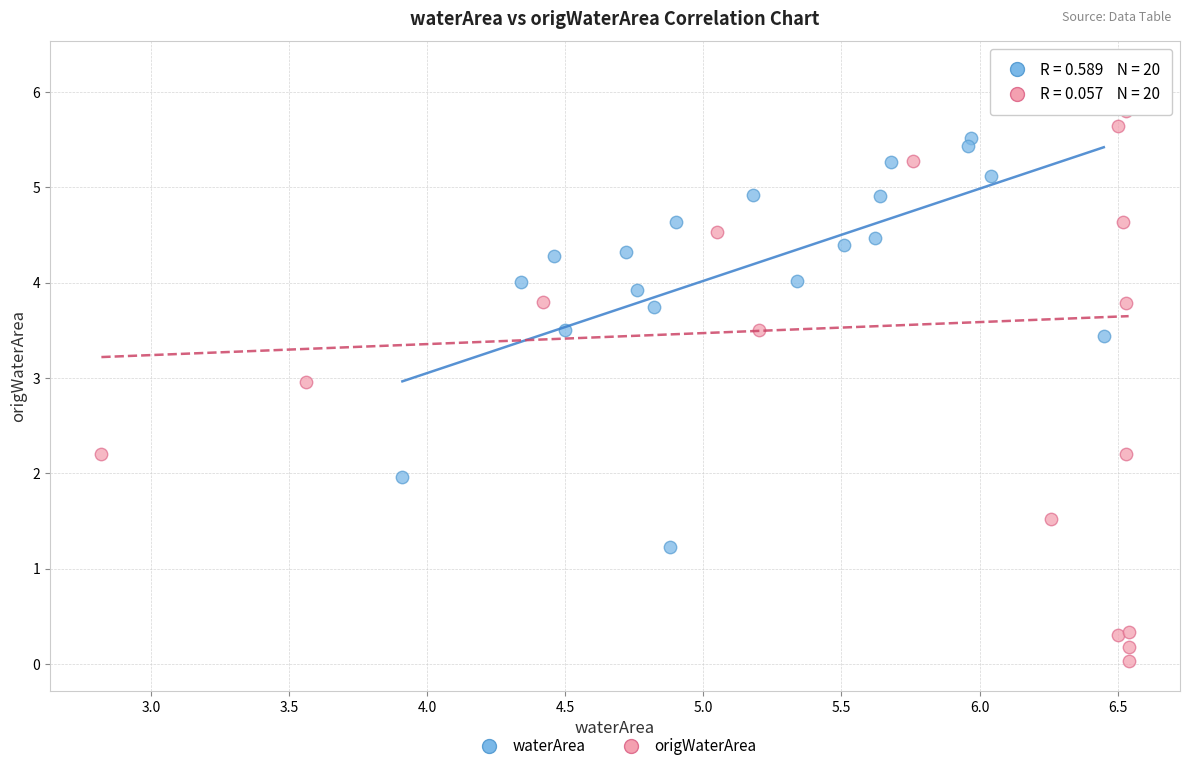

What are all the series names shown in the legend?

waterArea, origWaterArea